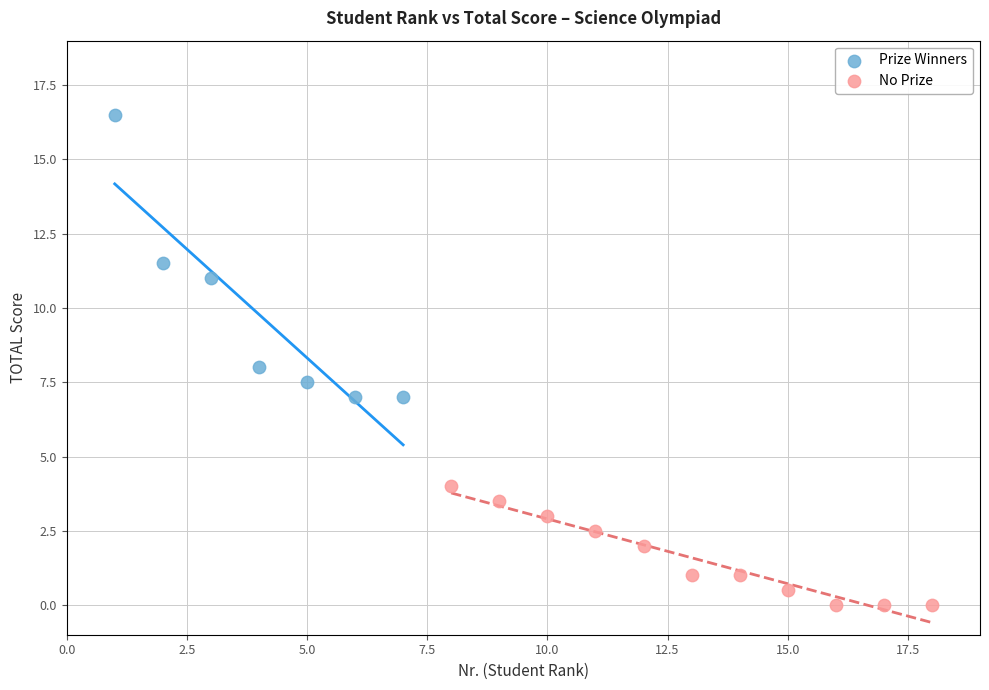

Which series reaches the maximum Y coordinate?

Prize Winners